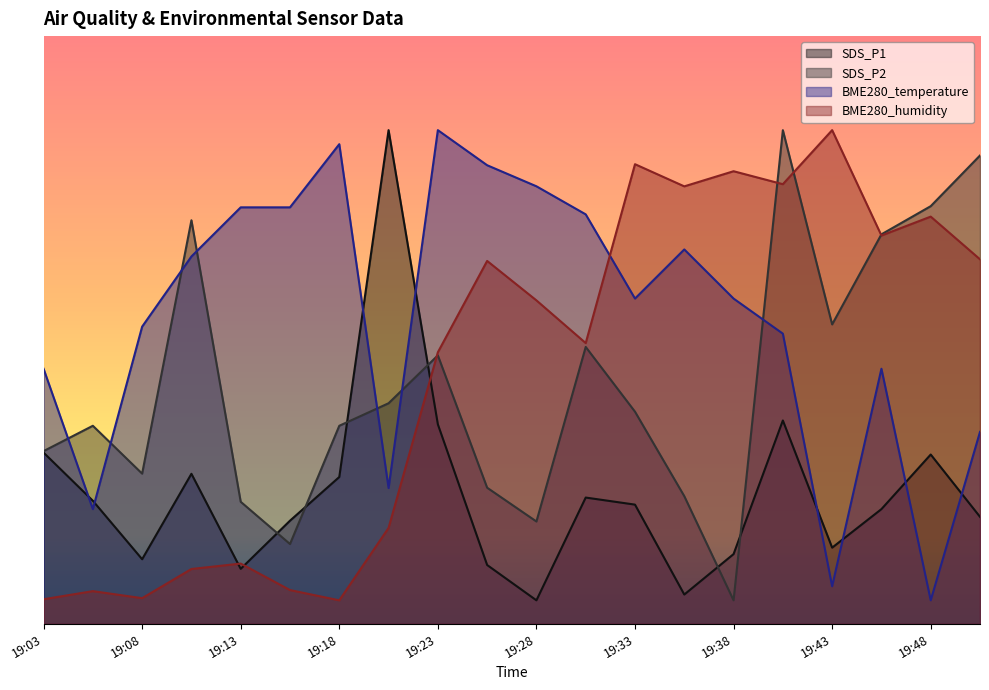

Rank the categories by SDS_P1 value from highest to lowest.

19:21, 19:41, 19:23, 19:03, 19:48, 19:11, 19:18, 19:31, 19:06, 19:33, 19:46, 19:51, 19:16, 19:43, 19:38, 19:08, 19:26, 19:13, 19:36, 19:28